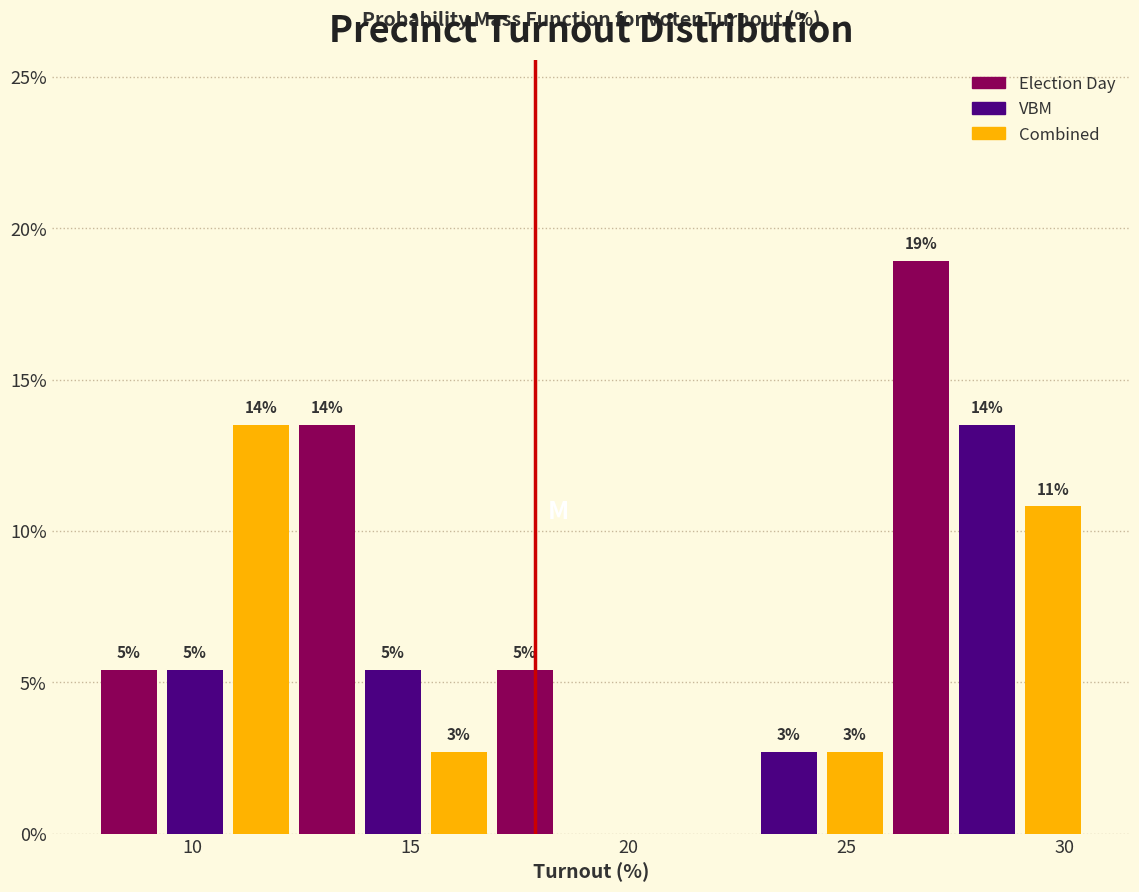

Around what value on the x-axis is the tallest bar? Give the approximate position of its centre, as read against the axis.

26.5